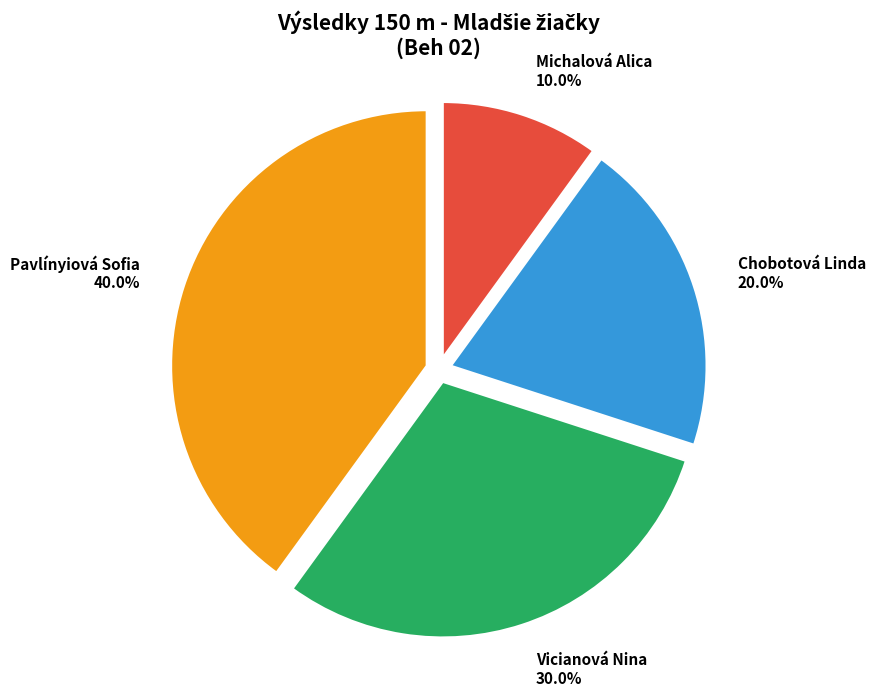

What is the ratio of the value at Vicianová Nina to the value at Chobotová Linda?

1.5